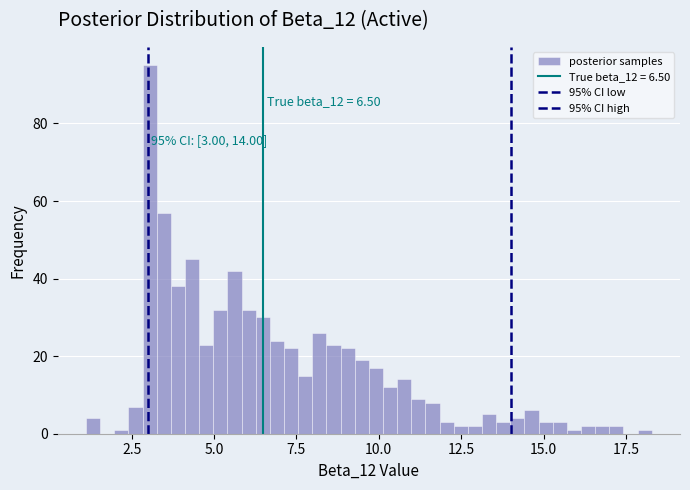

Read against the x-axis, roughly where is the centre of the tallest bar?

3.0